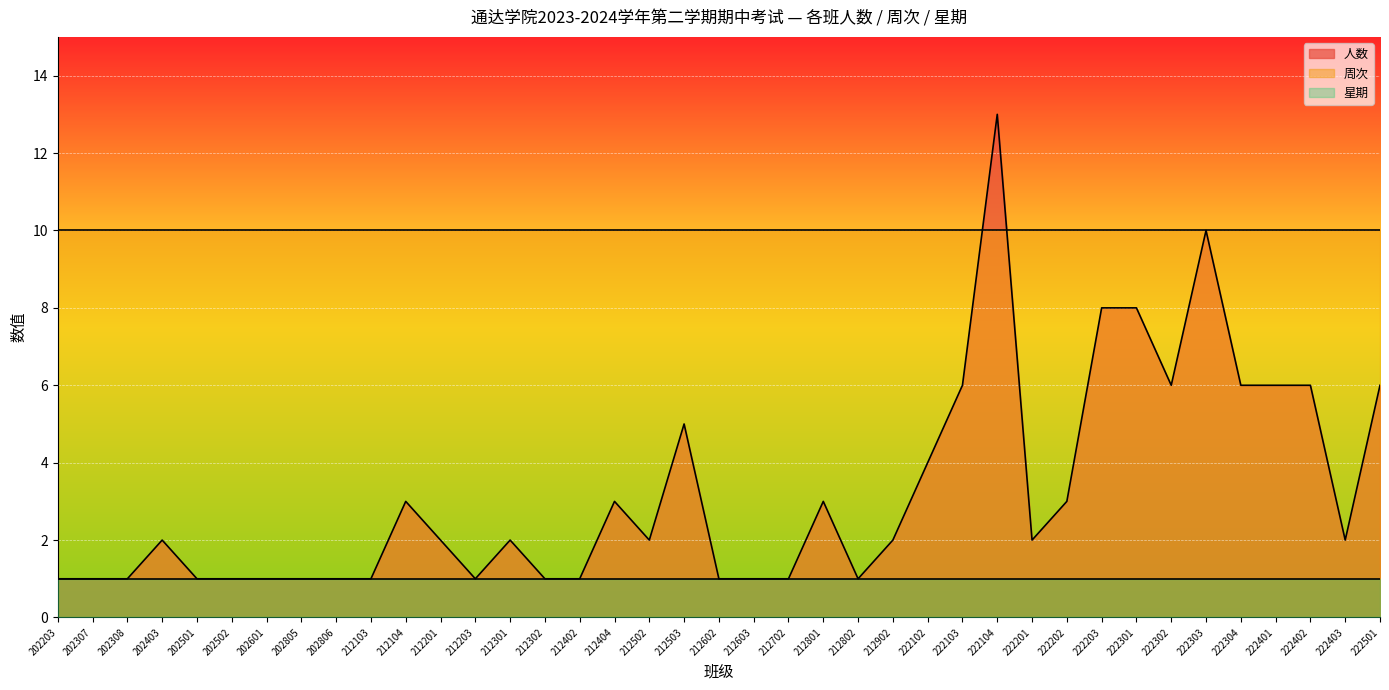

True or false: 周次 has more than 0 interior local peaks.

False